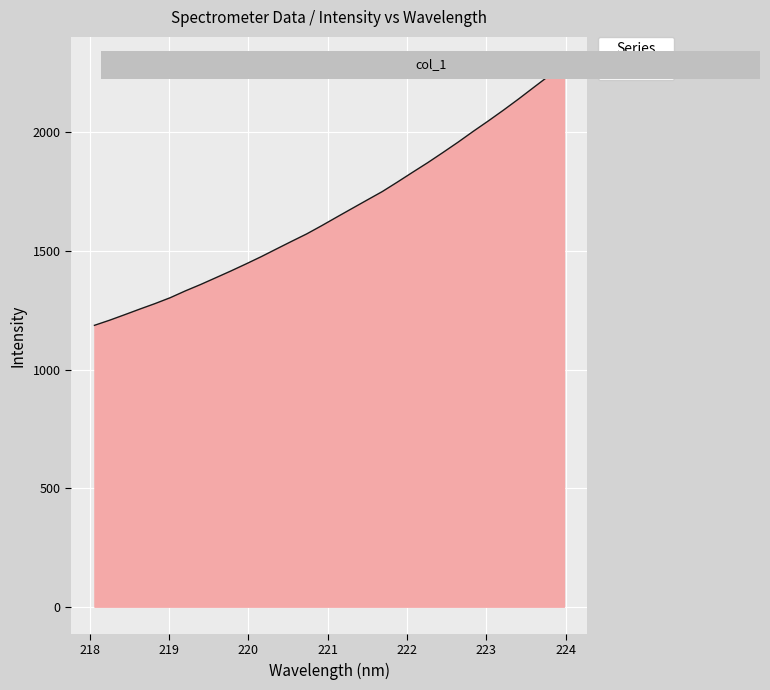

What is the sum of all values?

53264.2